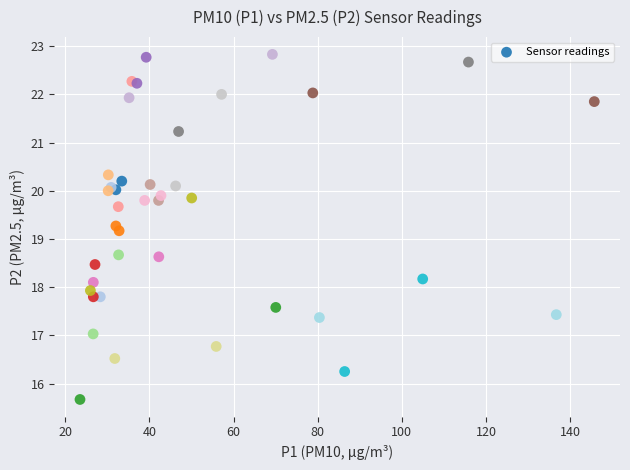

What Y value in the scatter plot is closest to 19?

19.2